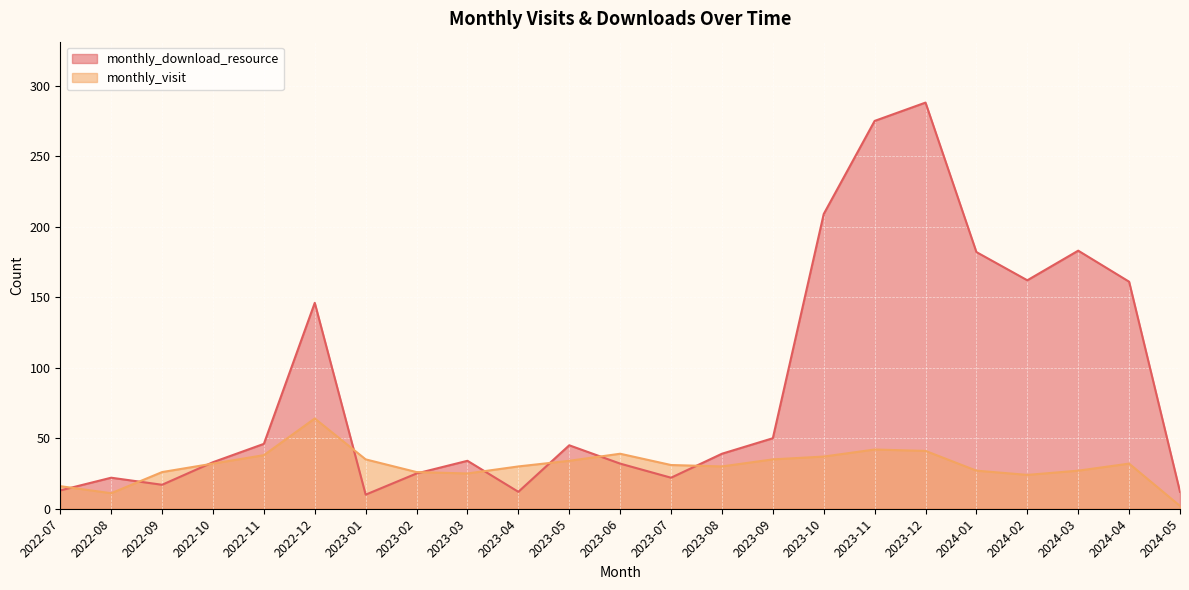

Which series changed the most between 2022-12 and 2024-03?

monthly_visit